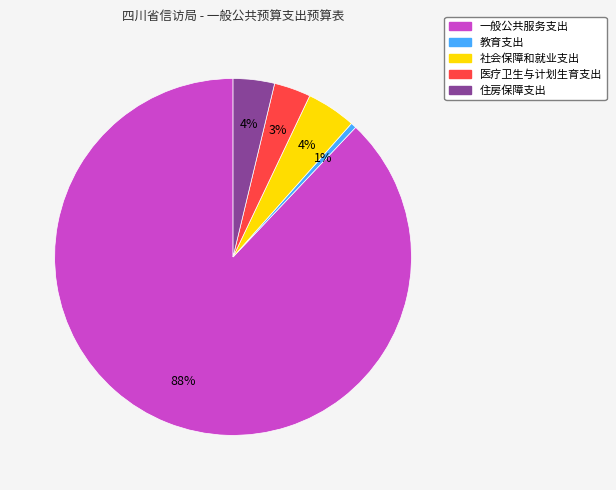

Is 社会保障和就业支出 the majority of the pie?

No